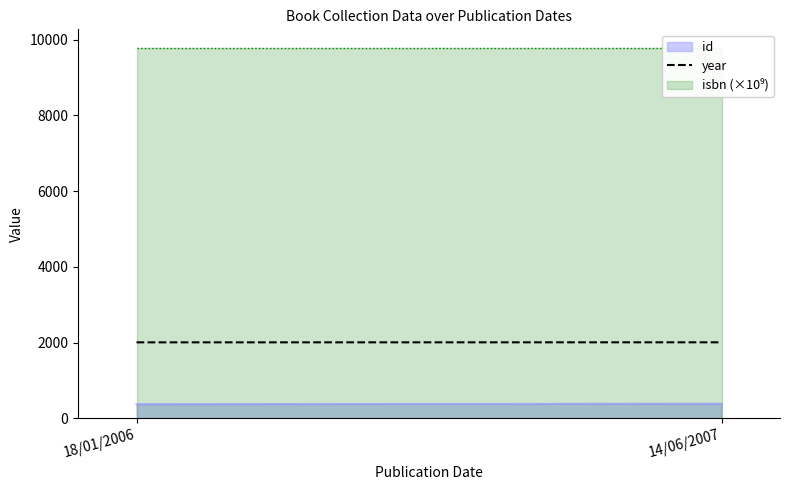

Rank the categories by value from lowest to highest.

18/01/2006, 14/06/2007